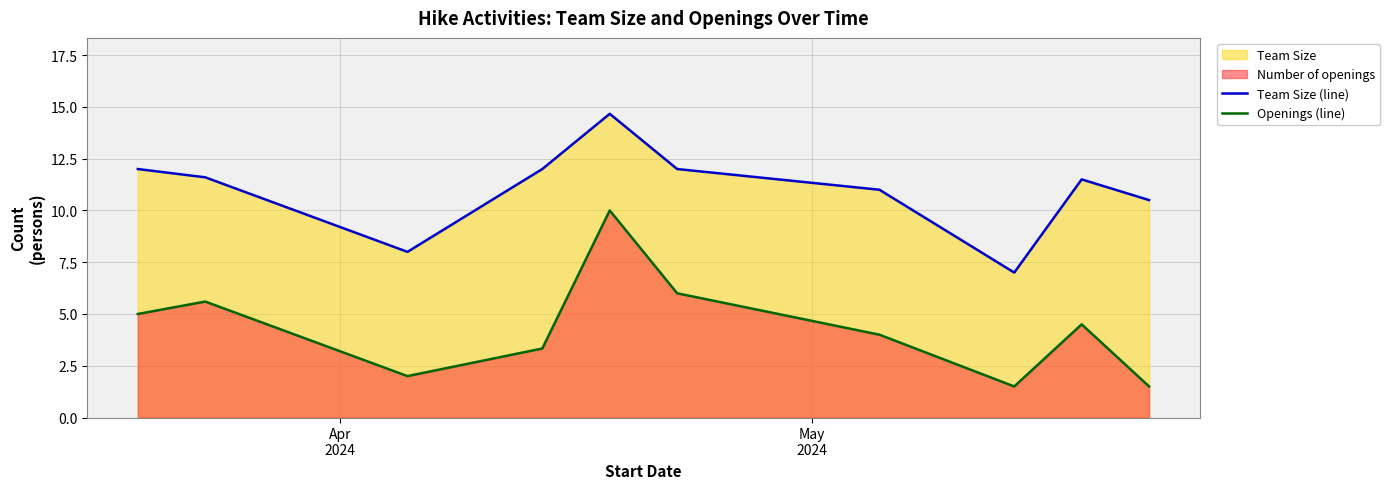

True or false: Openings (line) and Team Size (line) intersect in this chart.

False